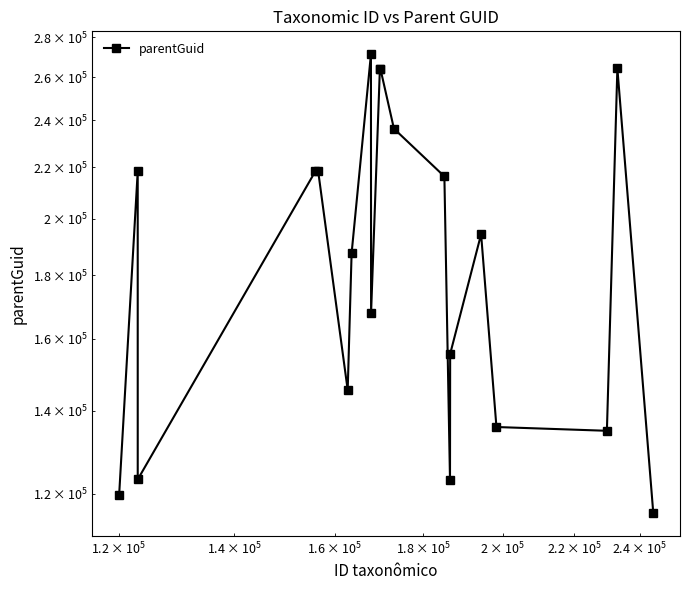

Reading left to right, what are all the values shown in this chart?

119689	218305	123188	218305	218305	145446	187521	271372	167848	264168	264177	236355	216283	123105	155532	194276	135795	134849	264314	115714